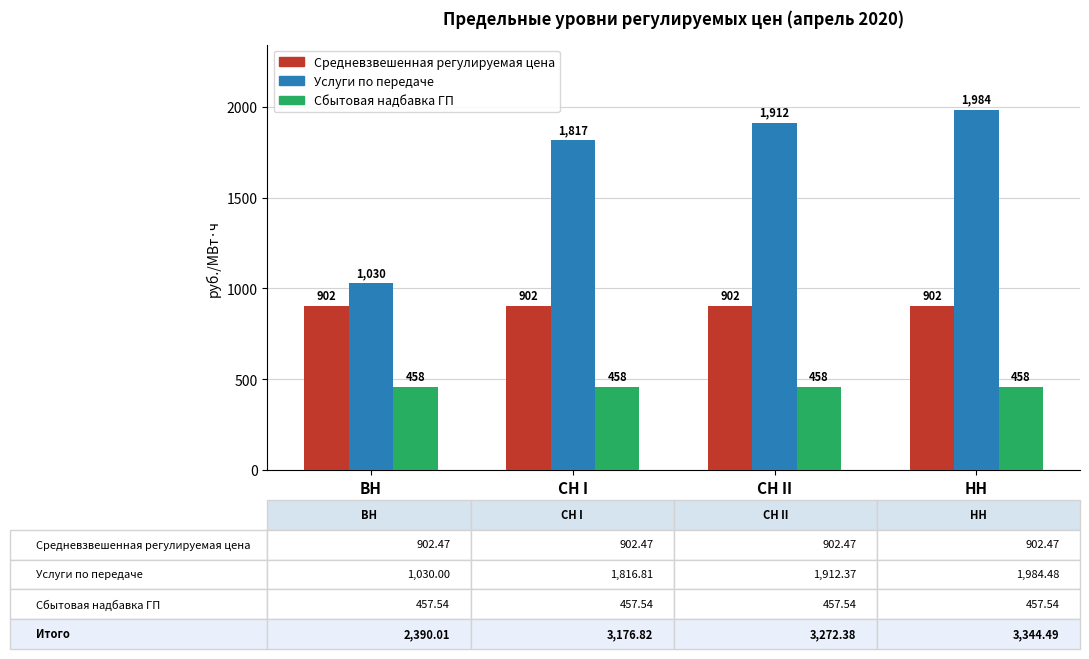

What is the lowest value of the Средневзвешенная регулируемая цена series?

902.5